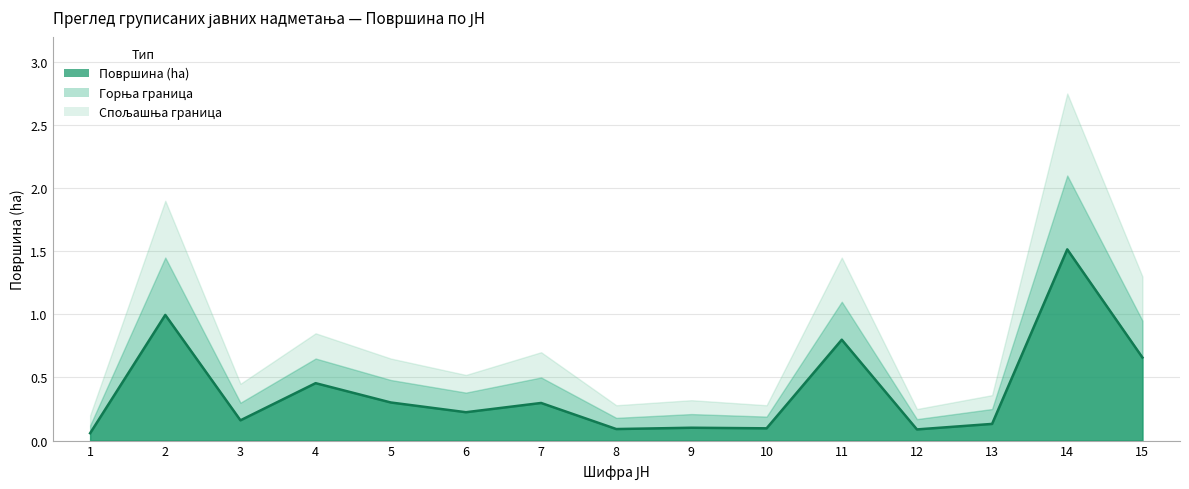

List the labels in order of Површина горња граница value, smallest first.

1, 12, 8, 10, 9, 13, 3, 6, 5, 7, 4, 15, 11, 2, 14